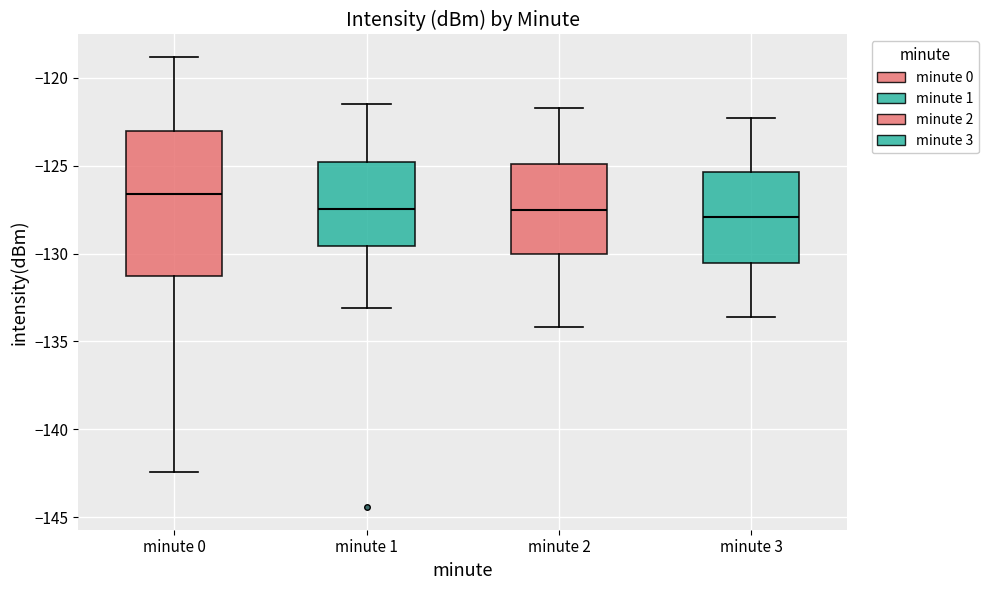

Where is the lower edge of the box for minute 0 on the y-axis? The values are not printed on the chart, so give them approximately, as read against the axis.

-131.5